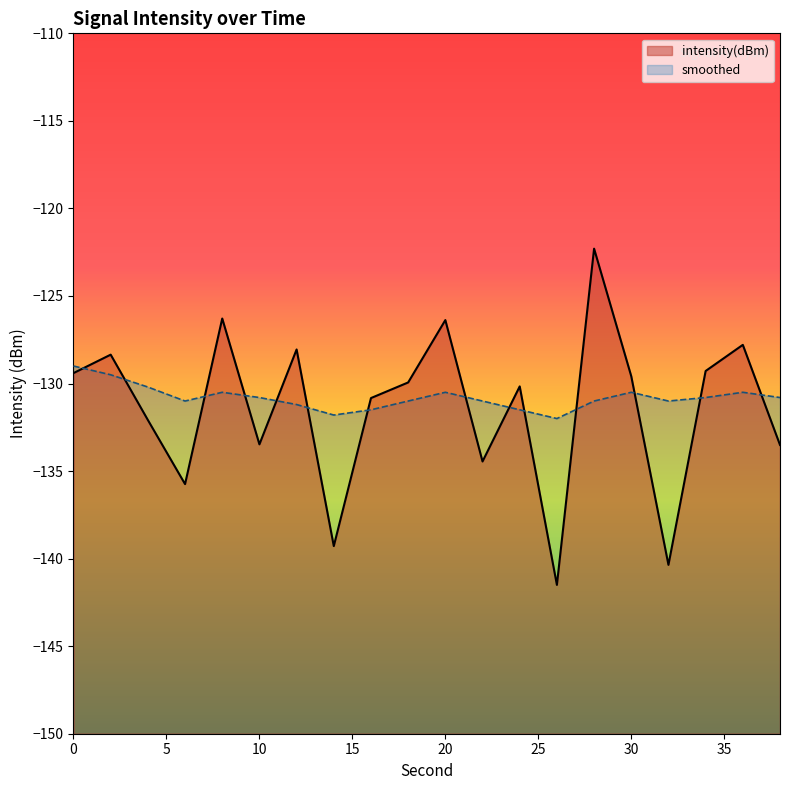

How many distinct data groups are displayed?

2